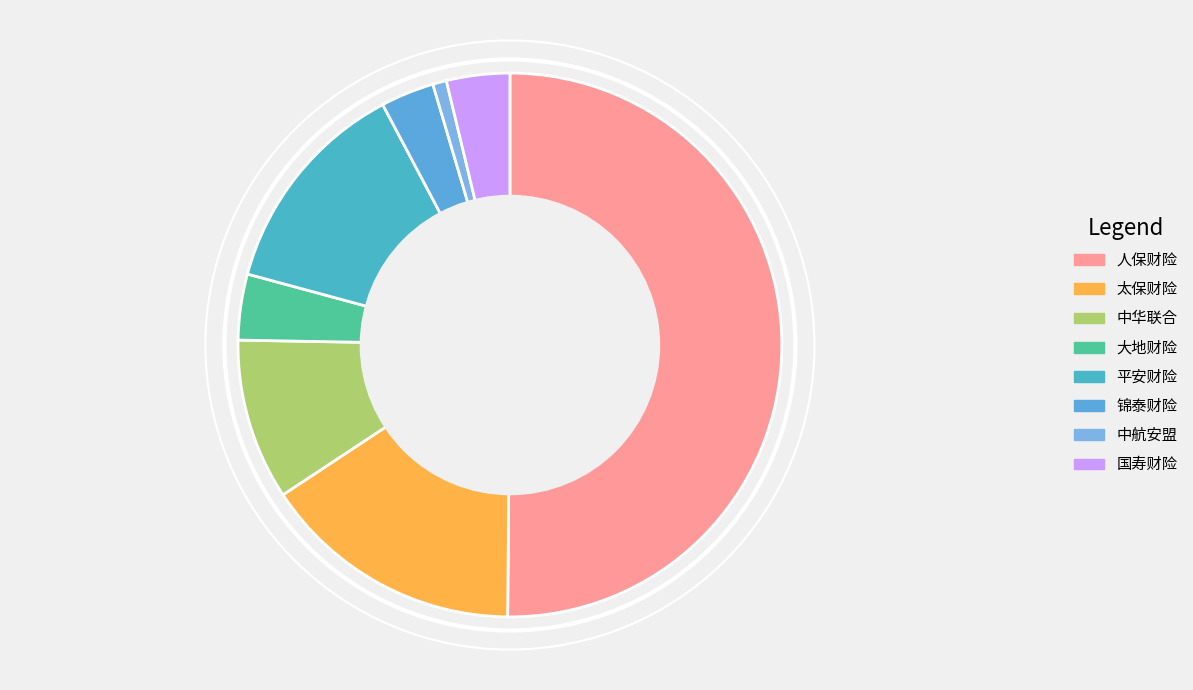

How many segments does this pie chart have?

8